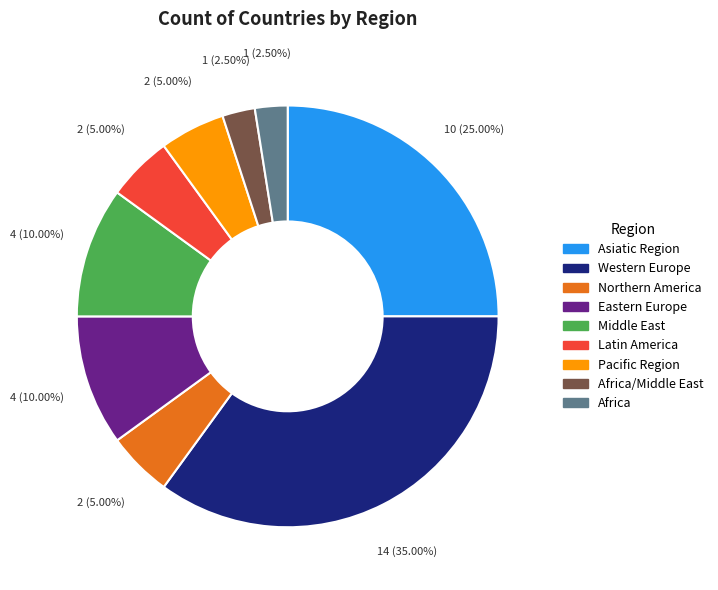

Count the number of slices in the pie.

9